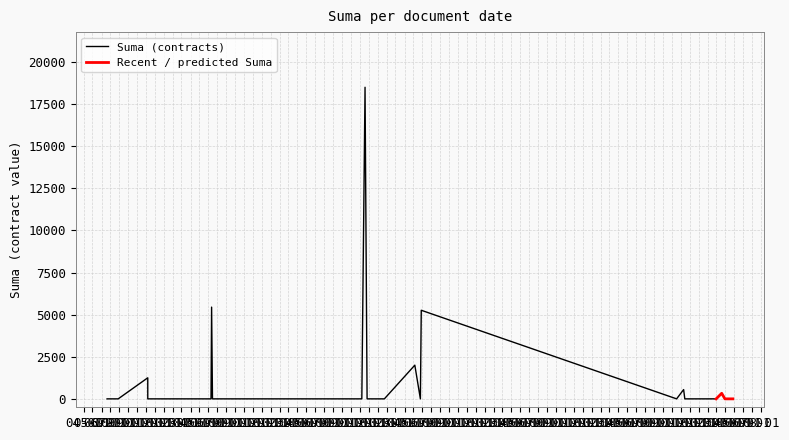

The chart shows a value of 0.0 at 2023-03-31. True or false?

True